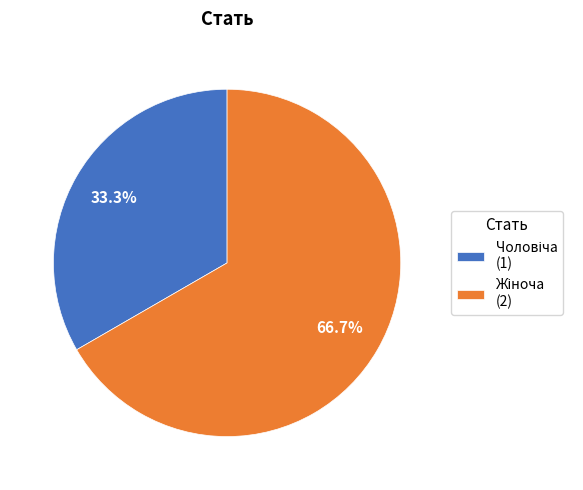

Is there a majority slice in this chart?

Yes